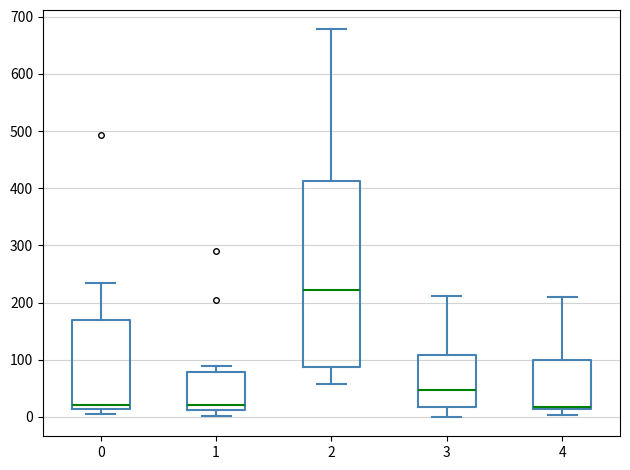

Reading left to right, transcribe this box plot: for each box, give where its median line is, the range the box spans, and where its two whiskers end, as read against the y-axis. The values are not printed on the chart, so give them approximately, as read against the axis.

0: median 20, box 10 to 170, whiskers 0 to 230
1: median 20, box 10 to 80, whiskers 0 to 90
2: median 220, box 90 to 410, whiskers 60 to 680
3: median 50, box 20 to 110, whiskers 0 to 210
4: median 20, box 10 to 100, whiskers 0 to 210